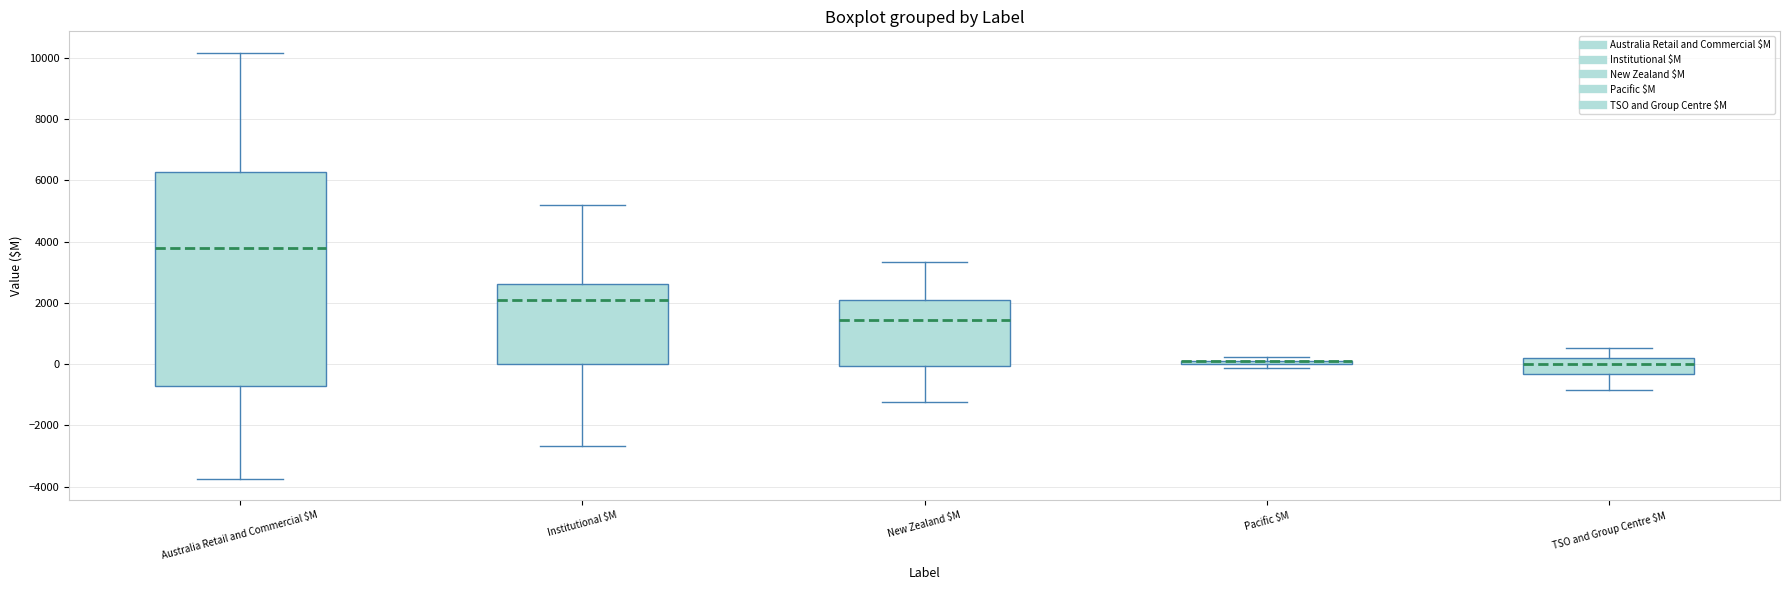

Comparing the boxes themselves (not the whiskers), which one is the tallest?

Australia Retail and Commercial $M